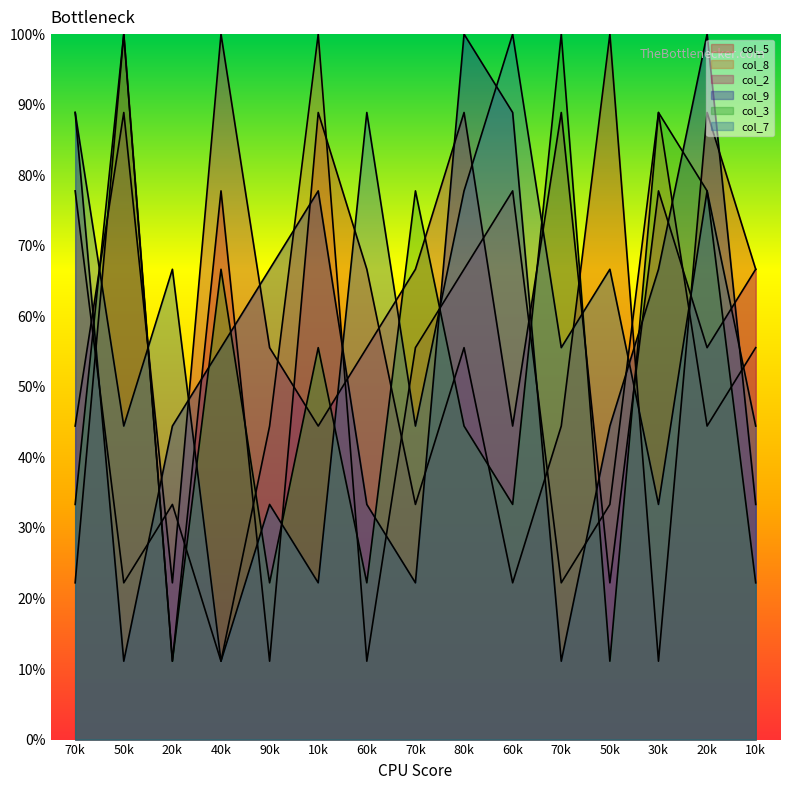

Where is the first local minimum for col_9?

50k